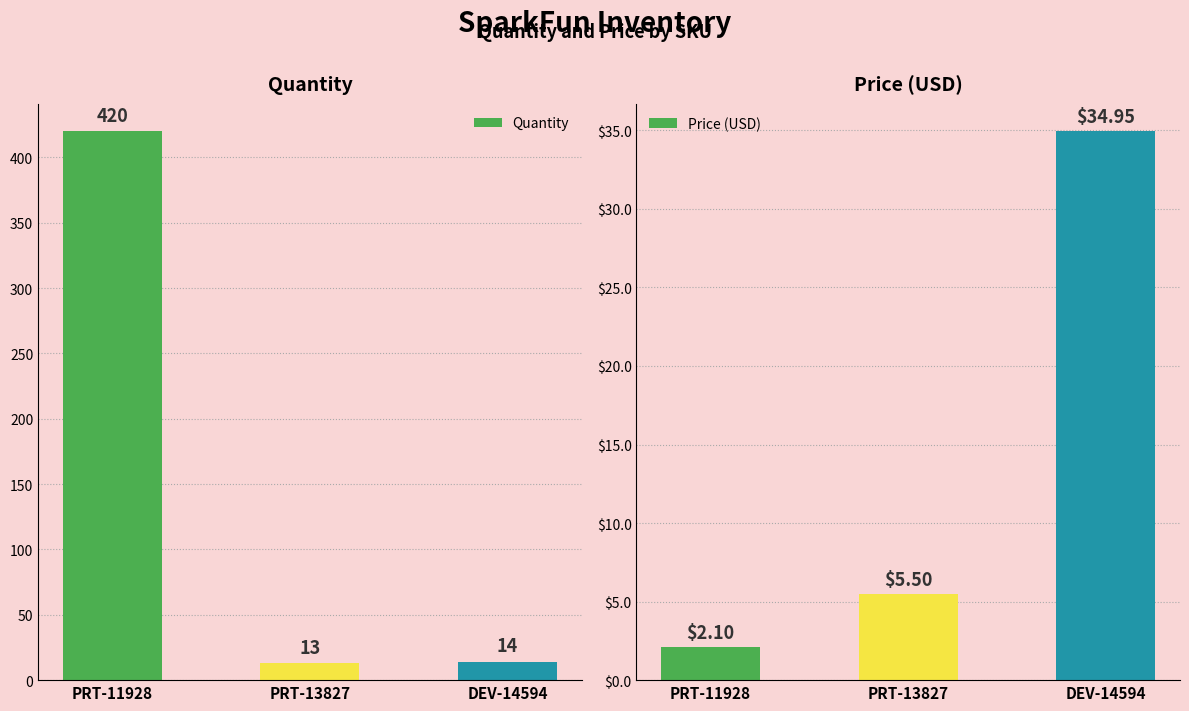

Where does the Quantity series first go above 14?

PRT-11928